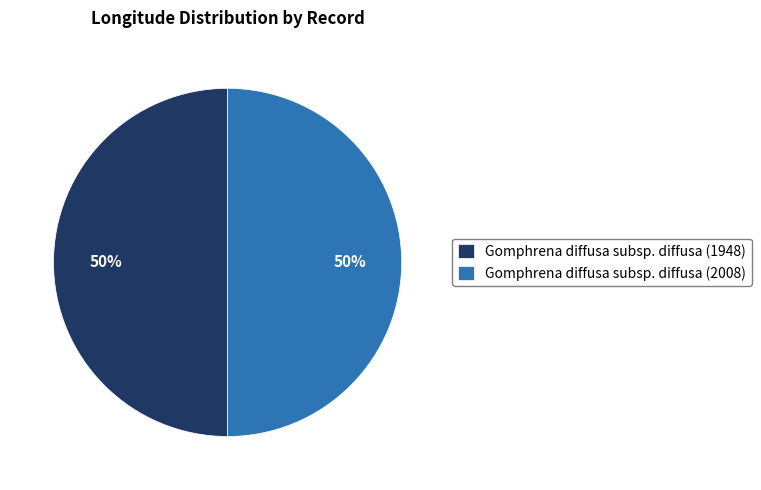

True or false: Gomphrena diffusa subsp. diffusa (1948) accounts for 50% of the total.

True